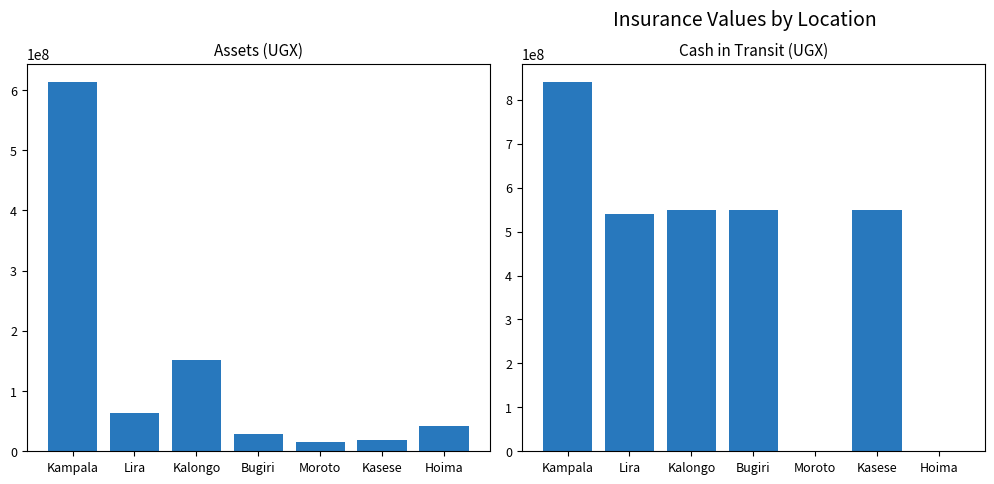

What is the label of the 3rd bar from the left?

Kalongo